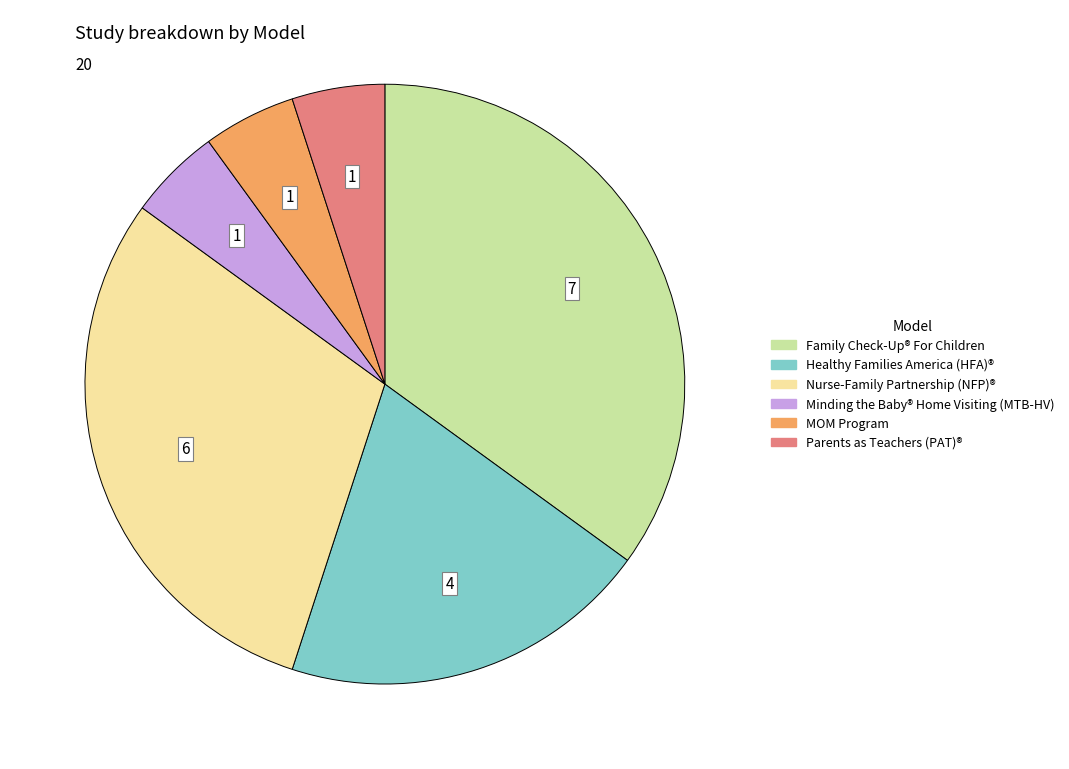

Which slice is the largest?

Family Check-Up® For Children